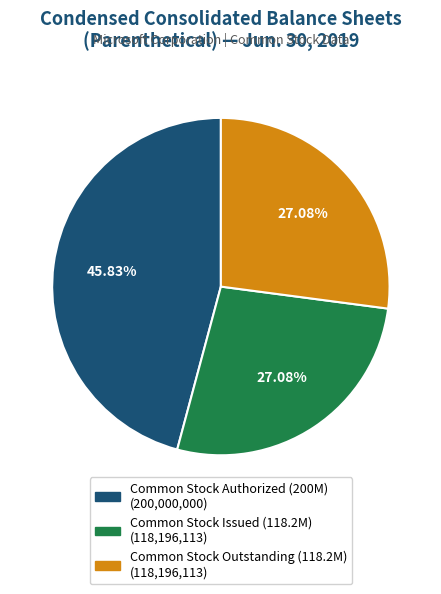

Is there a majority slice in this chart?

No